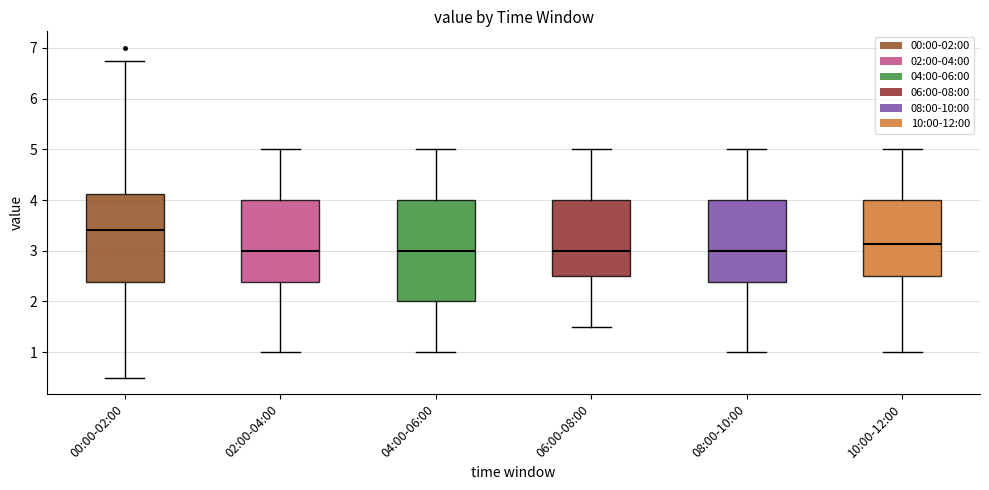

Reading left to right, read every box against the y-axis: the position of its median line, the range the box covers, and the ends of its whiskers. The values are not printed on the chart, so give them approximately, as read against the axis.

00:00-02:00: median 3.4, box 2.4 to 4.1, whiskers 0.5 to 6.8
02:00-04:00: median 3.0, box 2.4 to 4.0, whiskers 1.0 to 5.0
04:00-06:00: median 3.0, box 2.0 to 4.0, whiskers 1.0 to 5.0
06:00-08:00: median 3.0, box 2.5 to 4.0, whiskers 1.5 to 5.0
08:00-10:00: median 3.0, box 2.4 to 4.0, whiskers 1.0 to 5.0
10:00-12:00: median 3.1, box 2.5 to 4.0, whiskers 1.0 to 5.0